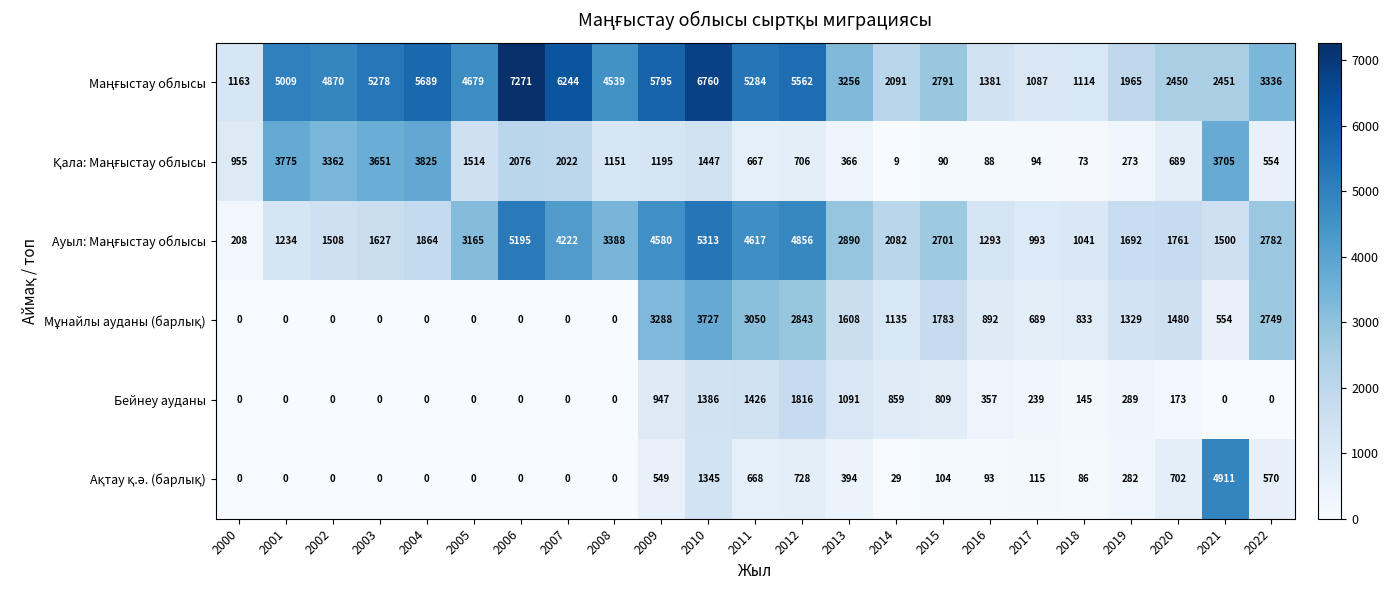

At which label does Бейнеу ауданы reach its peak?

2012